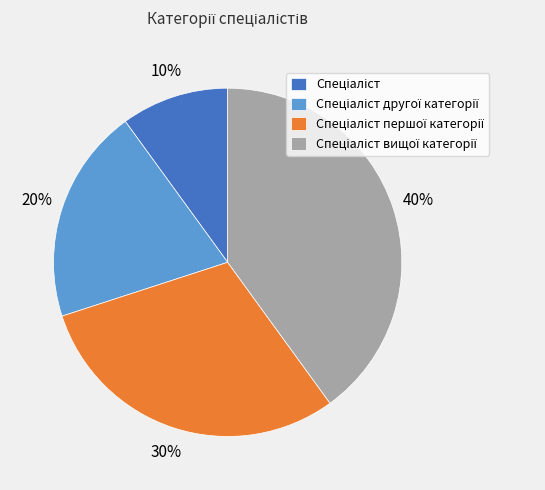

Does any single category account for the majority?

No